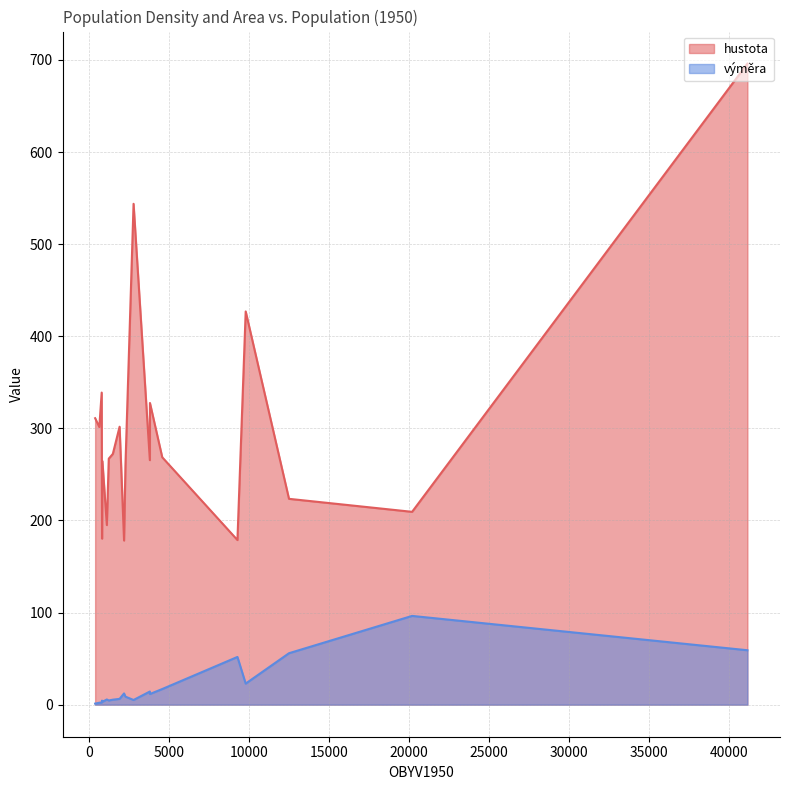

Reading left to right, transcribe all the data shown in this chart.

hustota: 41136=696.0	2768=543.8	9777=426.9	776=338.9	3793=327.6	367=311.0	1895=301.8	627=301.4	1473=272.3	4561=268.6	1218=267.1	3786=265.5	820=264.5	2261=259.9	12484=223.5	20178=209.4	1098=195.0	797=180.3	9261=178.8	2174=178.2
výměra: 41136=59.1	2768=5.1	9777=22.9	776=2.3	3793=11.6	367=1.2	1895=6.3	627=2.1	1473=5.4	4561=17.0	1218=4.6	3786=14.3	820=3.1	2261=8.7	12484=55.9	20178=96.4	1098=5.6	797=4.4	9261=51.8	2174=12.2